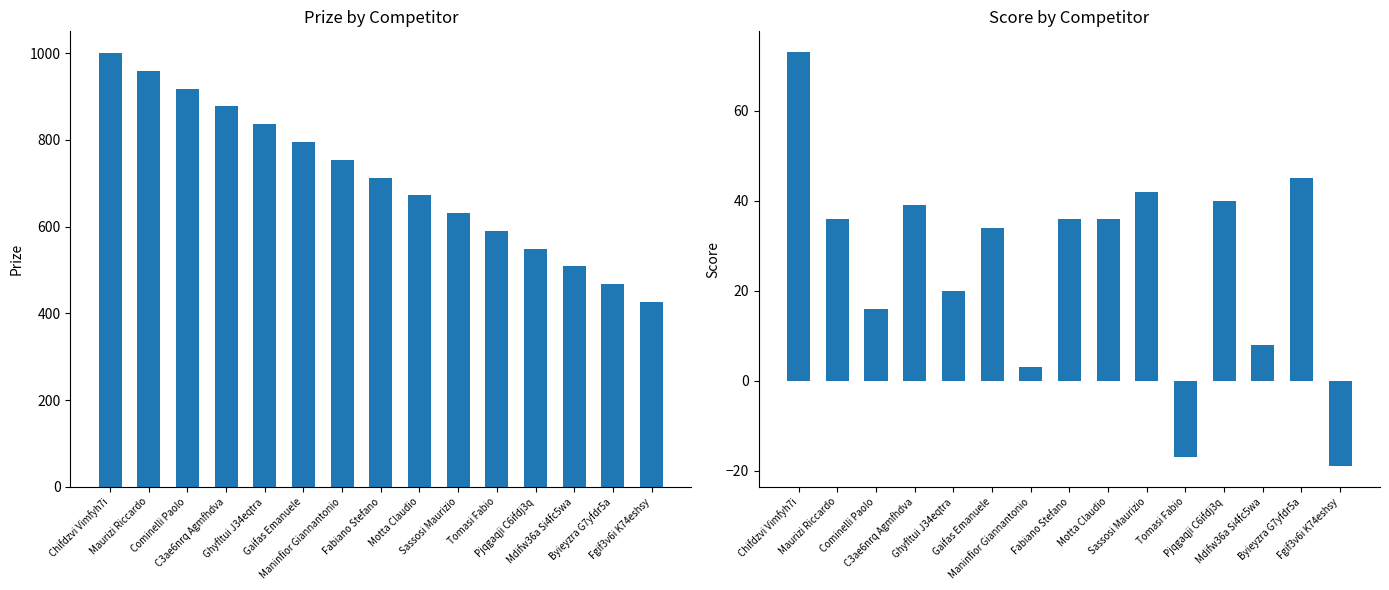

Which series changed the most between C3ae6nrq Agmfhdva and Sassosi Maurizio?

Prize